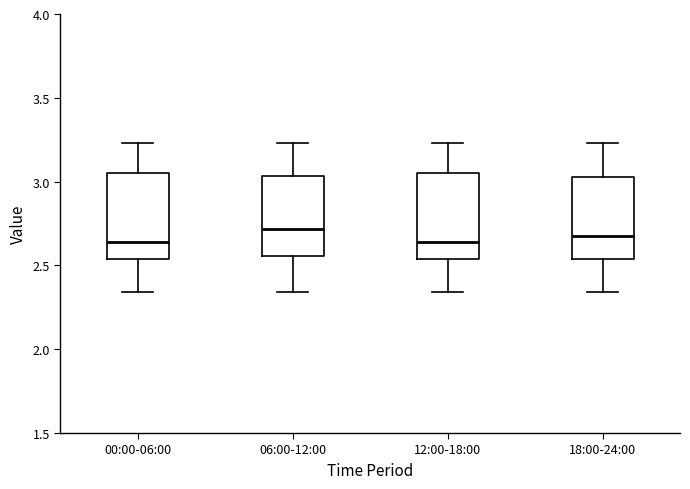

Reading left to right, transcribe this box plot: for each box, give where its median line is, the range the box spans, and where its two whiskers end, as read against the y-axis. The values are not printed on the chart, so give them approximately, as read against the axis.

00:00-06:00: median 2.65, box 2.55 to 3.05, whiskers 2.35 to 3.25
06:00-12:00: median 2.70, box 2.55 to 3.05, whiskers 2.35 to 3.25
12:00-18:00: median 2.65, box 2.55 to 3.05, whiskers 2.35 to 3.25
18:00-24:00: median 2.70, box 2.55 to 3.05, whiskers 2.35 to 3.25